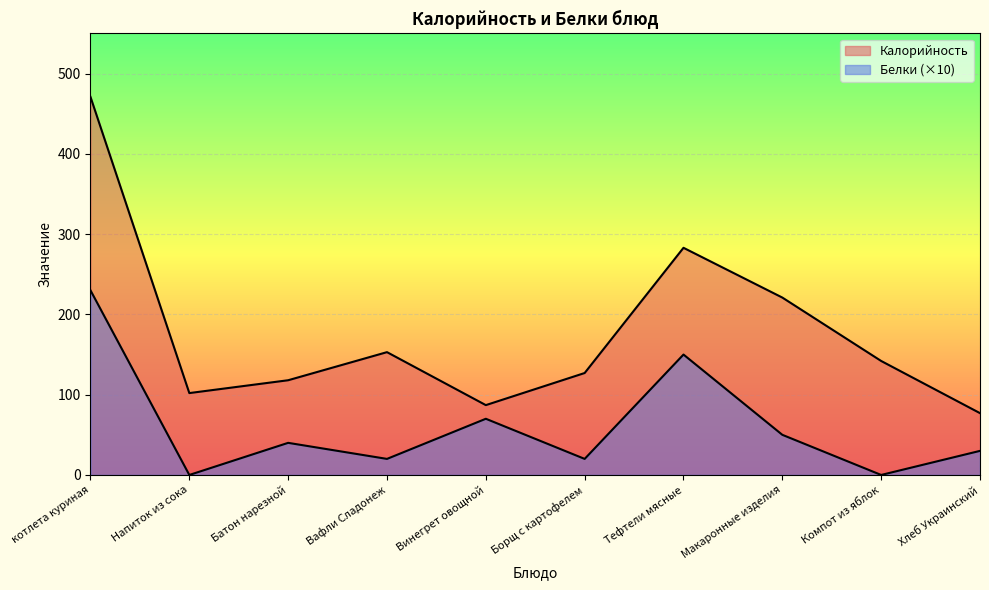

Between Хлеб Украинский and Винегрет овощной, which is larger?

Винегрет овощной